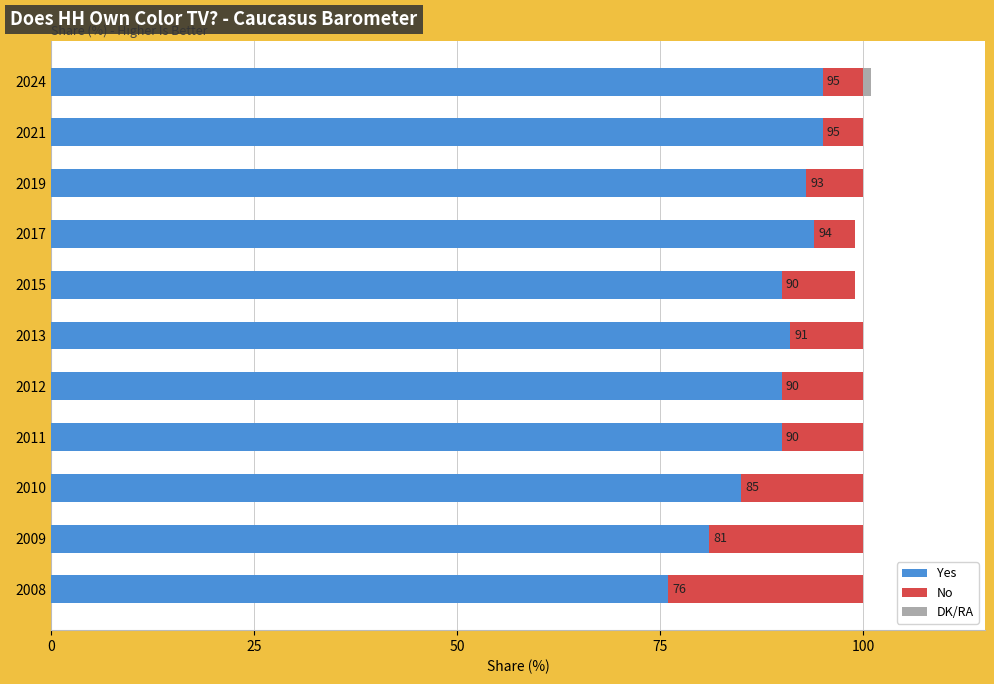

What is the maximum value for Yes?

95